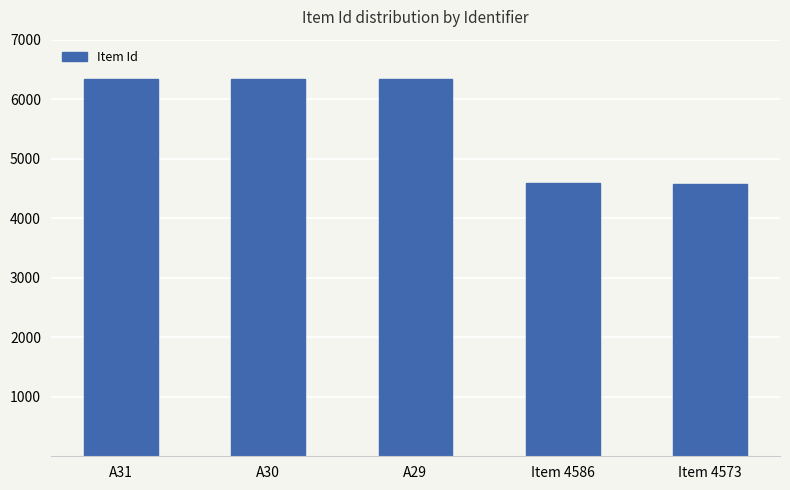

What is the smallest value displayed?

4573